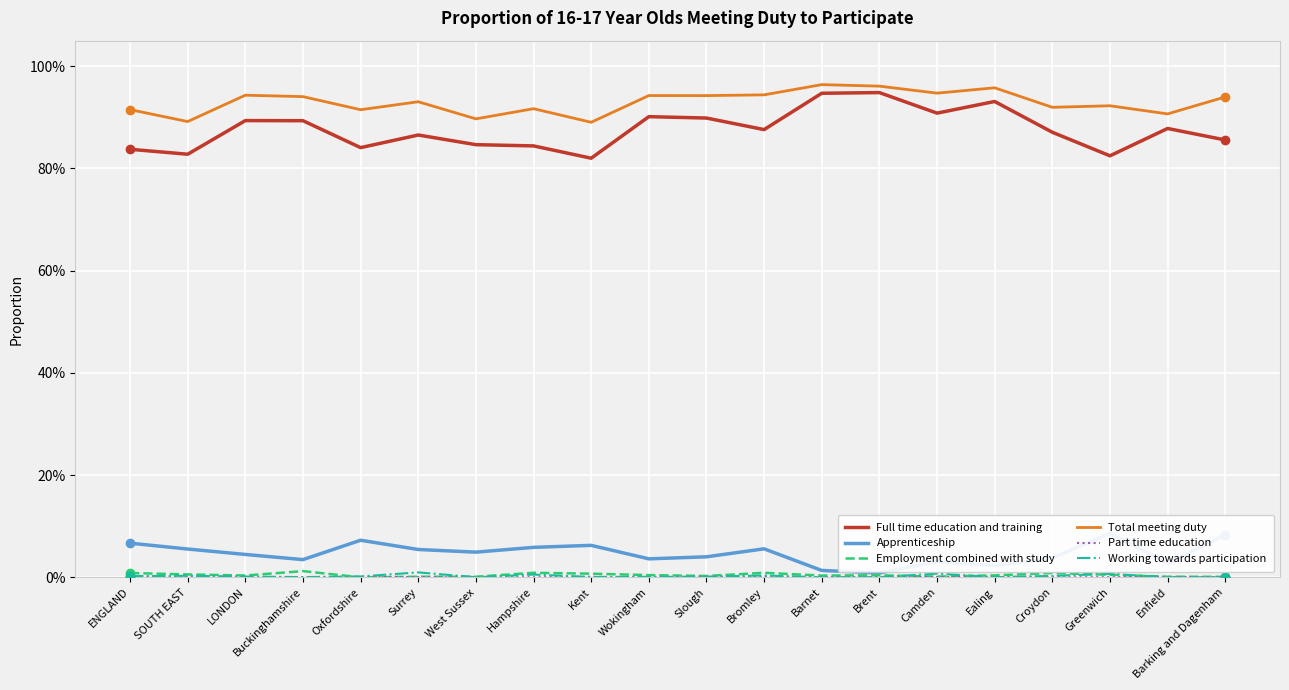

Where is the first local minimum for Apprenticeship?

Buckinghamshire